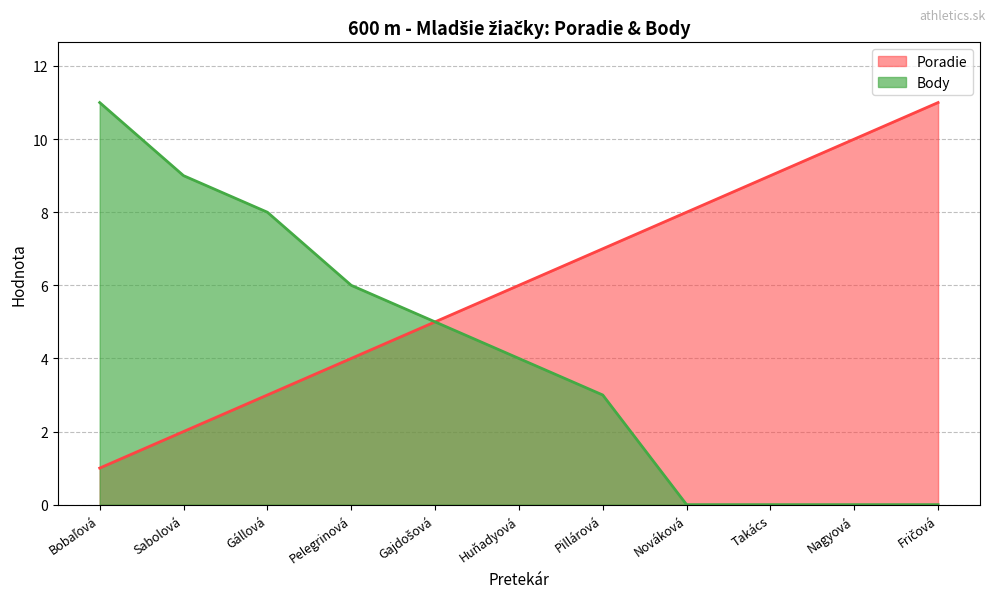

At how many categories does at least one series exceed 2?

11